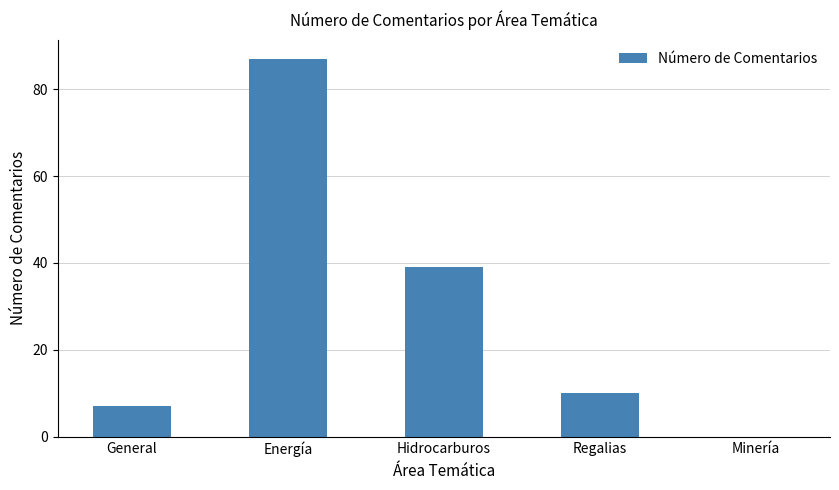

Between Minería and Regalias, which is larger?

Regalias